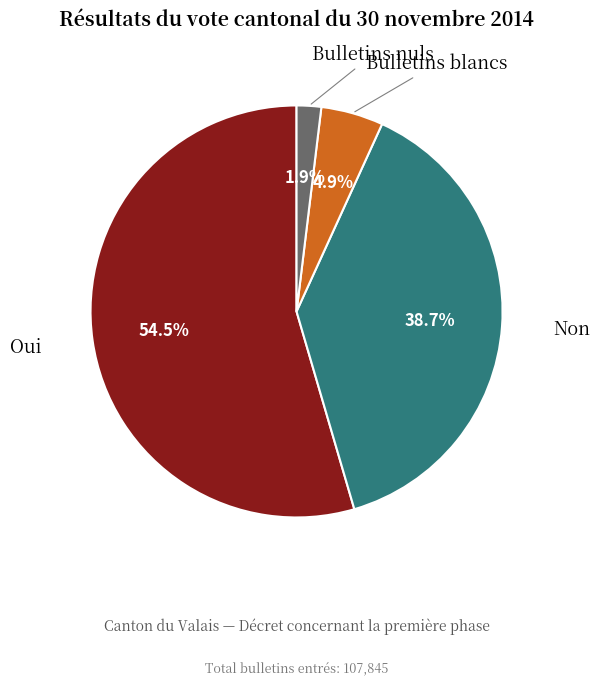

To the nearest percent, what percentage of the pie is Bulletins nuls?

2%